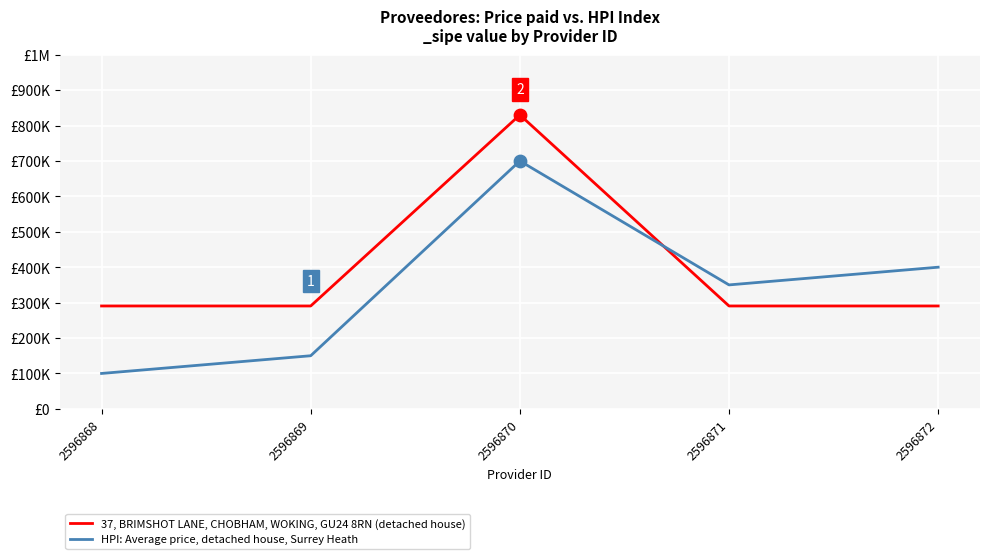

What is the total value across all series at 2596872?

690500